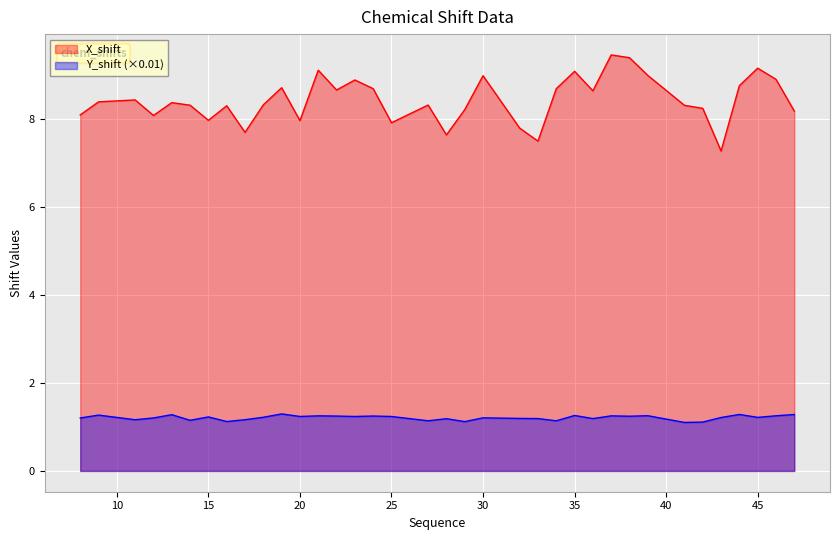

True or false: Y_shift and X_shift intersect in this chart.

False